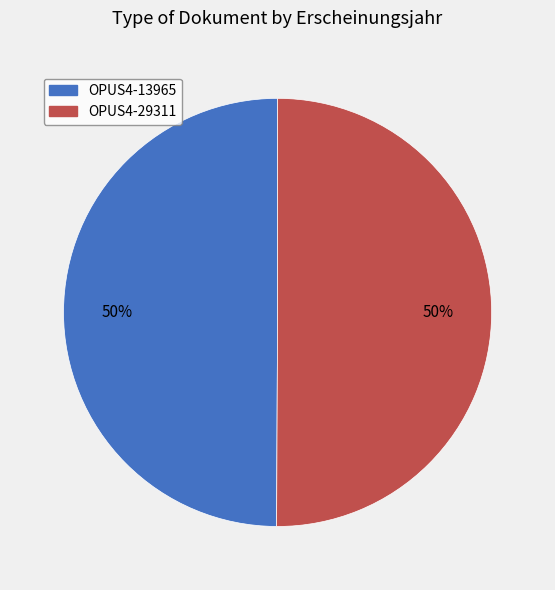

To the nearest percent, what is the combined percentage of OPUS4-29311 and OPUS4-13965?

100%